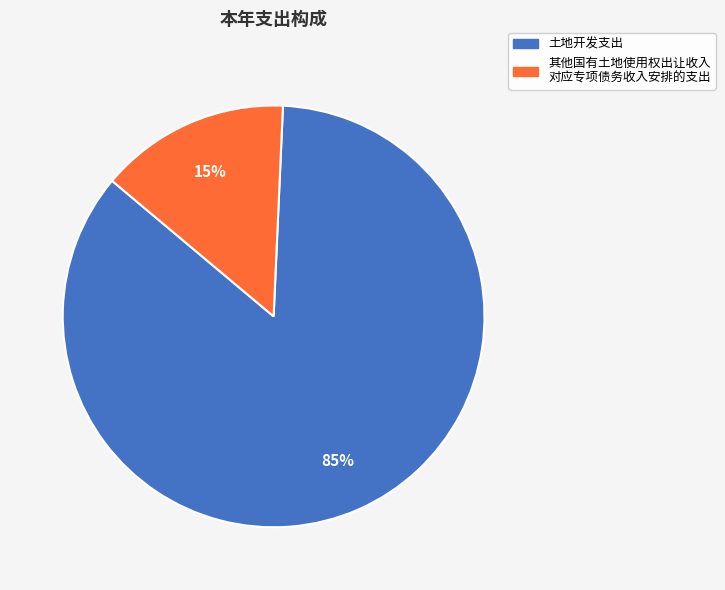

To the nearest percent, what is the average slice percentage?

50%